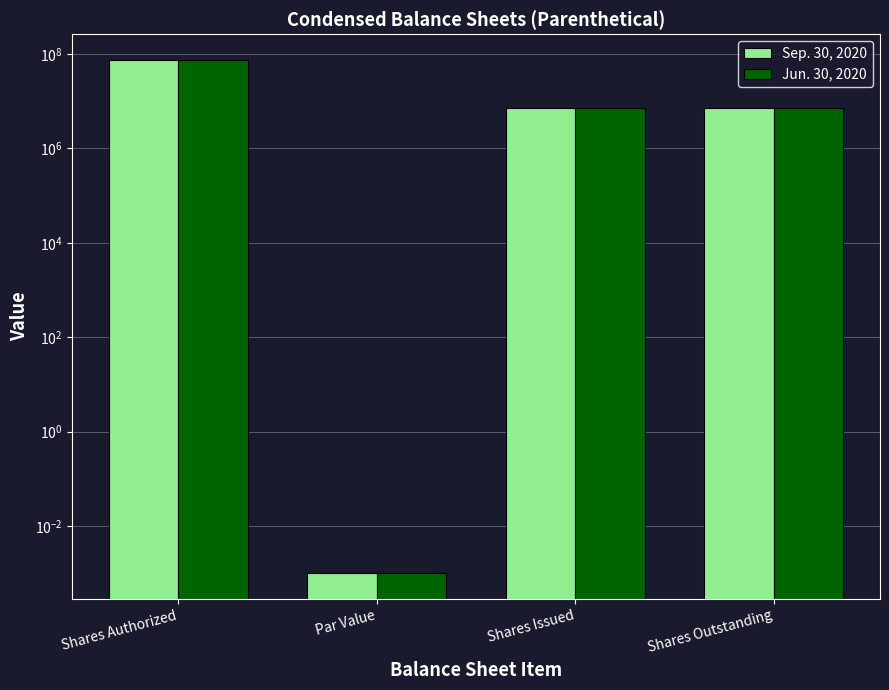

List the series in order of their peak value, highest first.

Sep. 30, 2020, Jun. 30, 2020